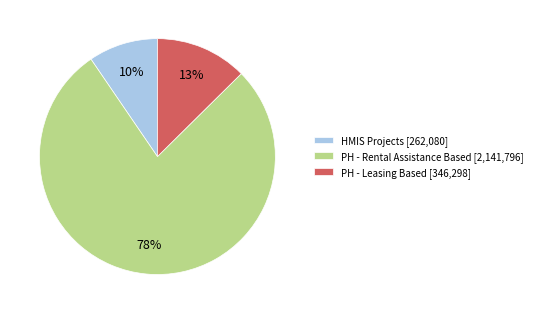

How many slices are in this pie chart?

3